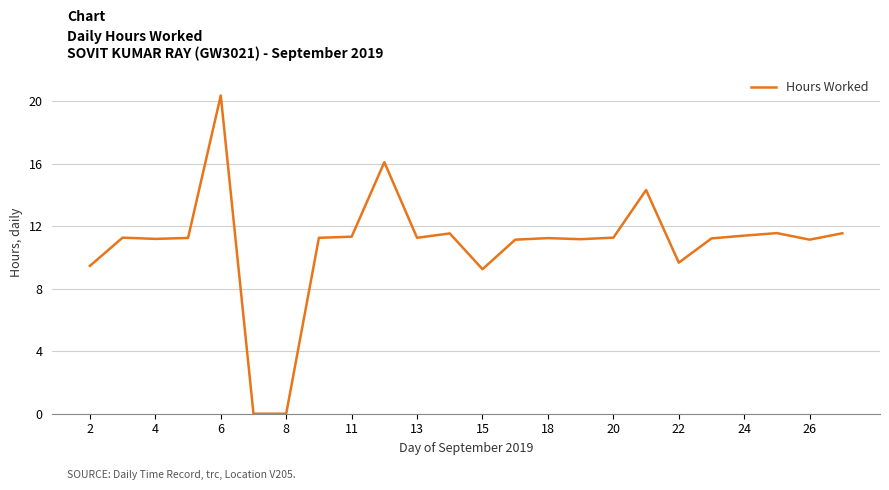

What is the difference between the maximum and minimum values?

20.4